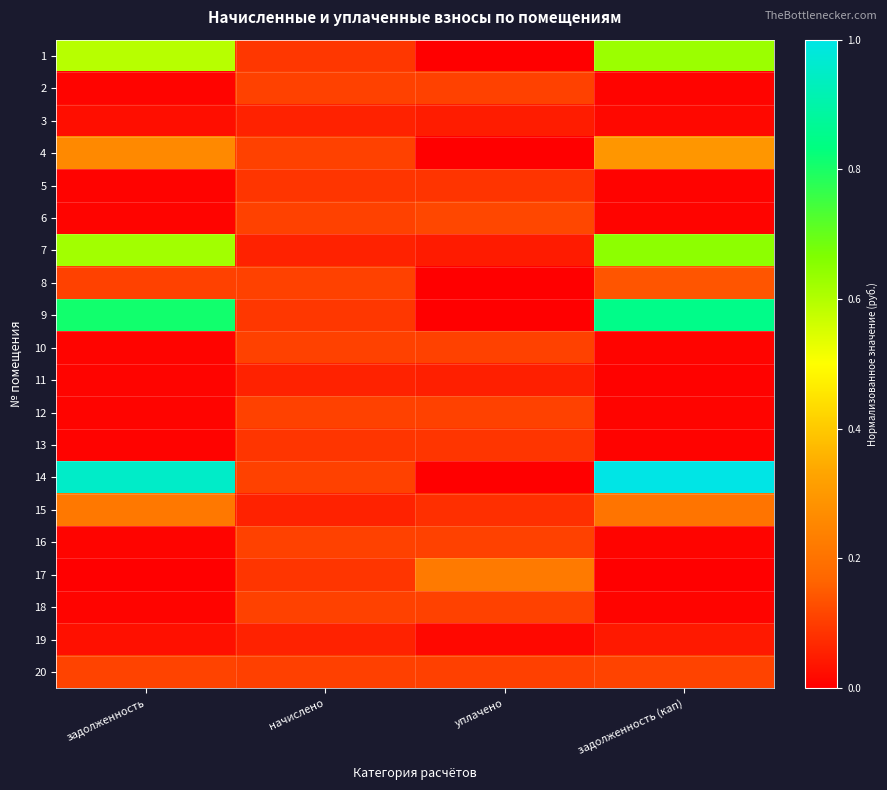

Reading left to right, transcribe all the data shown in this chart.

1: задолженность=0.6	начислено=0.1	уплачено=0.0	задолженность (кап)=0.6
2: задолженность=0.0	начислено=0.1	уплачено=0.1	задолженность (кап)=0.0
3: задолженность=0.0	начислено=0.1	уплачено=0.0	задолженность (кап)=0.0
4: задолженность=0.3	начислено=0.1	уплачено=0.0	задолженность (кап)=0.3
5: задолженность=0.0	начислено=0.1	уплачено=0.1	задолженность (кап)=0.0
6: задолженность=0.0	начислено=0.1	уплачено=0.1	задолженность (кап)=0.0
7: задолженность=0.6	начислено=0.1	уплачено=0.0	задолженность (кап)=0.6
8: задолженность=0.1	начислено=0.1	уплачено=0.0	задолженность (кап)=0.1
9: задолженность=0.8	начислено=0.1	уплачено=0.0	задолженность (кап)=0.8
10: задолженность=0.0	начислено=0.1	уплачено=0.1	задолженность (кап)=0.0
11: задолженность=0.0	начислено=0.1	уплачено=0.1	задолженность (кап)=0.0
12: задолженность=0.0	начислено=0.1	уплачено=0.1	задолженность (кап)=0.0
13: задолженность=0.0	начислено=0.1	уплачено=0.1	задолженность (кап)=0.0
14: задолженность=1.0	начислено=0.1	уплачено=0.0	задолженность (кап)=1.0
15: задолженность=0.2	начислено=0.1	уплачено=0.1	задолженность (кап)=0.2
16: задолженность=0.0	начислено=0.1	уплачено=0.1	задолженность (кап)=0.0
17: задолженность=0.0	начислено=0.1	уплачено=0.2	задолженность (кап)=0.0
18: задолженность=0.0	начислено=0.1	уплачено=0.1	задолженность (кап)=0.0
19: задолженность=0.0	начислено=0.1	уплачено=0.0	задолженность (кап)=0.0
20: задолженность=0.1	начислено=0.1	уплачено=0.1	задолженность (кап)=0.1